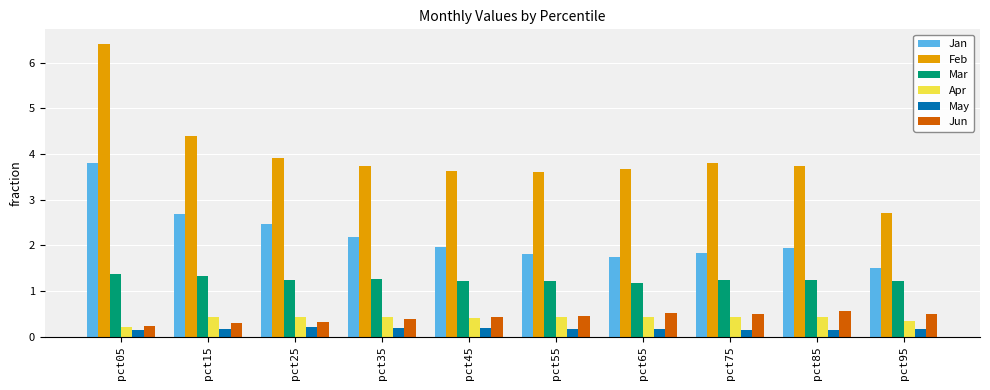

What is the difference between the maximum and minimum values in the Mar series?

0.2